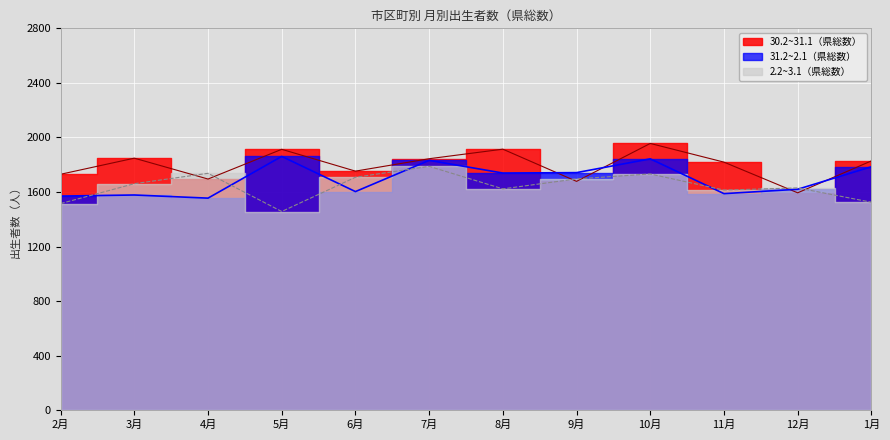

Rank the categories by 30.2~31.1 value from lowest to highest.

12月, 9月, 4月, 2月, 6月, 11月, 1月, 7月, 3月, 5月, 8月, 10月